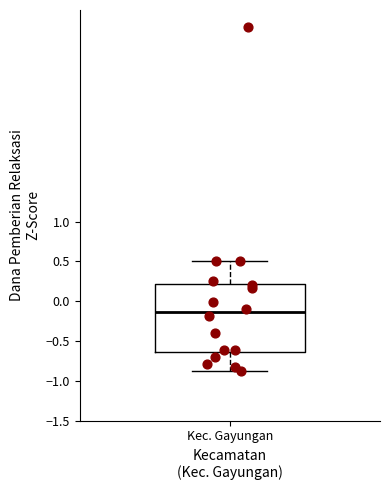

Where does the upper whisker of the box for Kec. Gayungan end on the y-axis? The values are not printed on the chart, so give them approximately, as read against the axis.

0.50